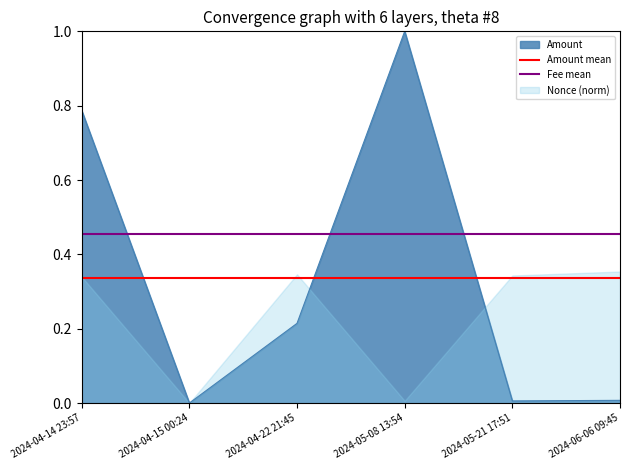

Which category has the highest value in the Amount series?

2024-05-08 13:54